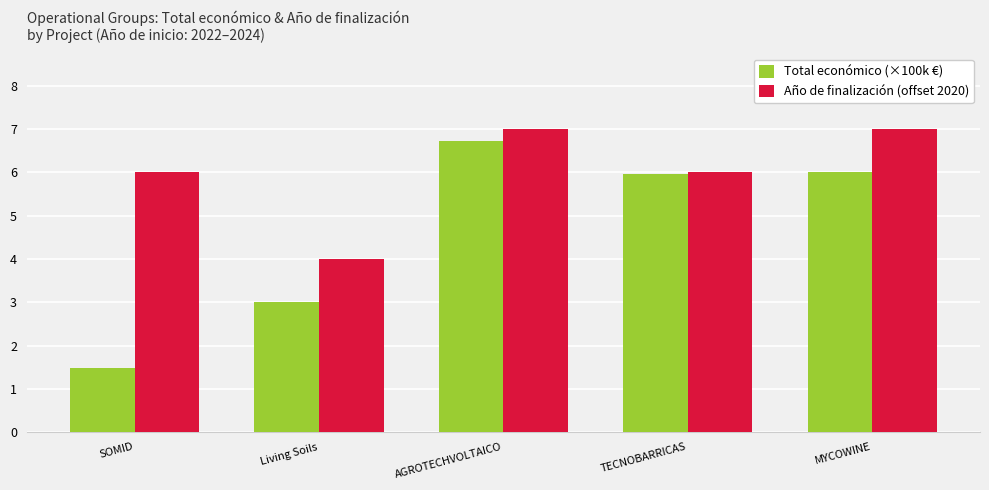

Which series has the largest total across all categories?

Año de finalización (offset 2020)